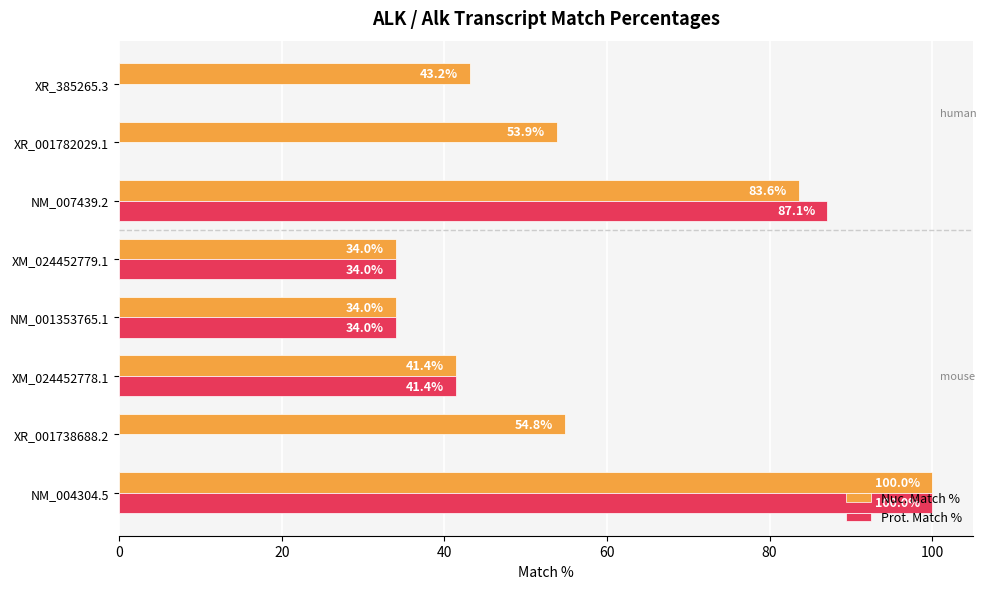

Which series has the largest total across all categories?

Nuc. Match %